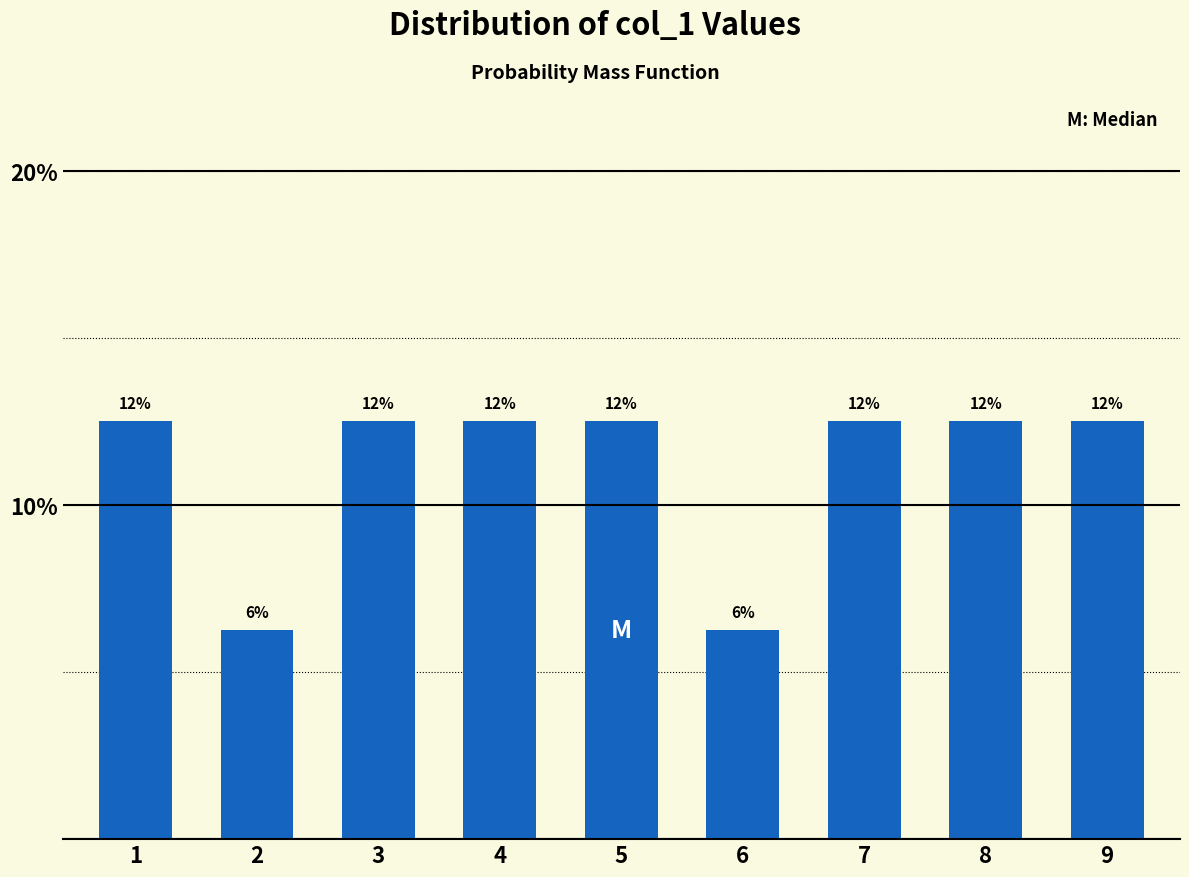

How many bars are there in total?

9